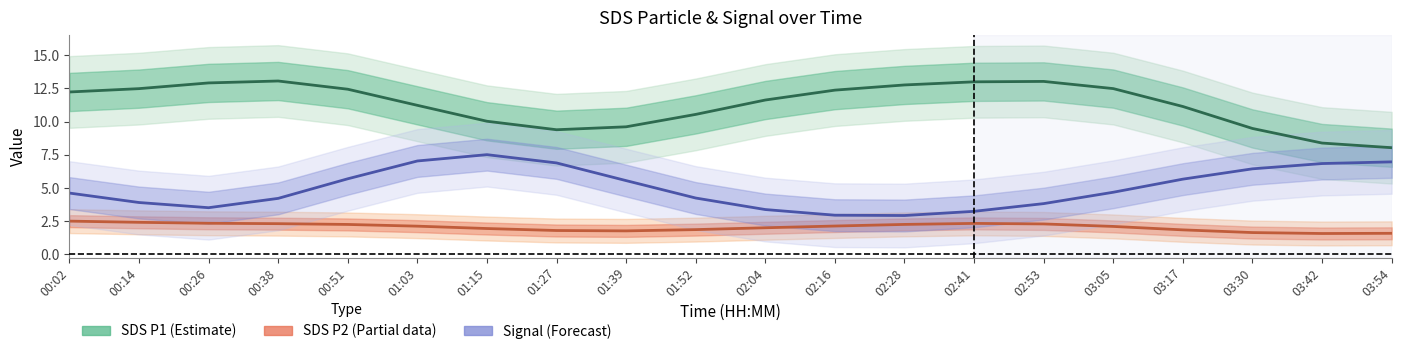

What position from the right is 02:04?

10